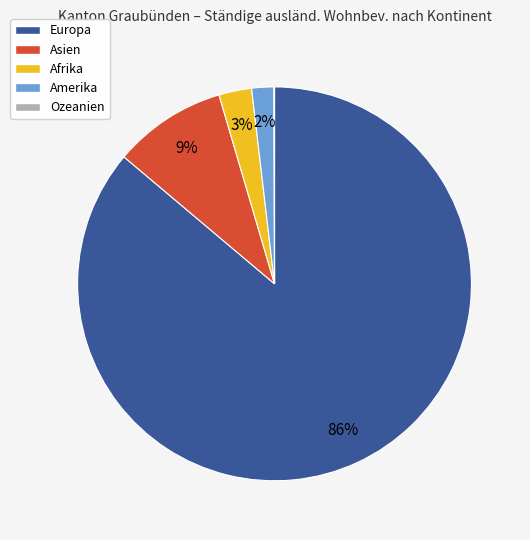

Which category has the biggest portion of the pie?

Europa